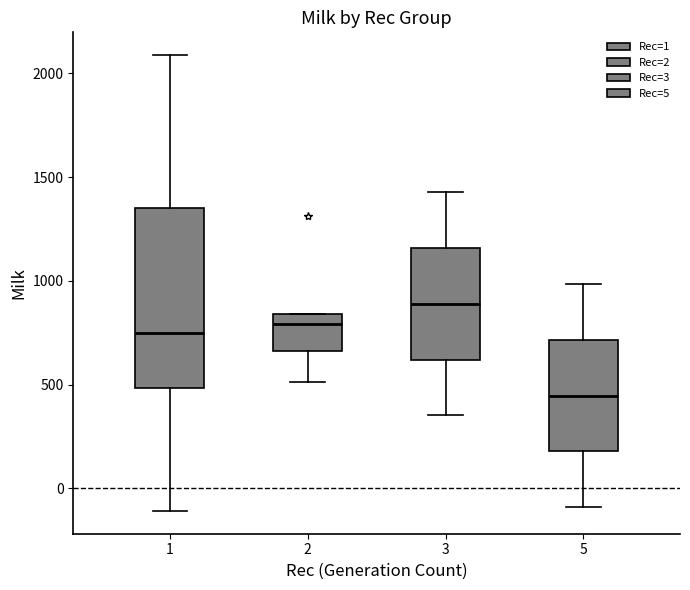

Which box's median line is the highest?

3